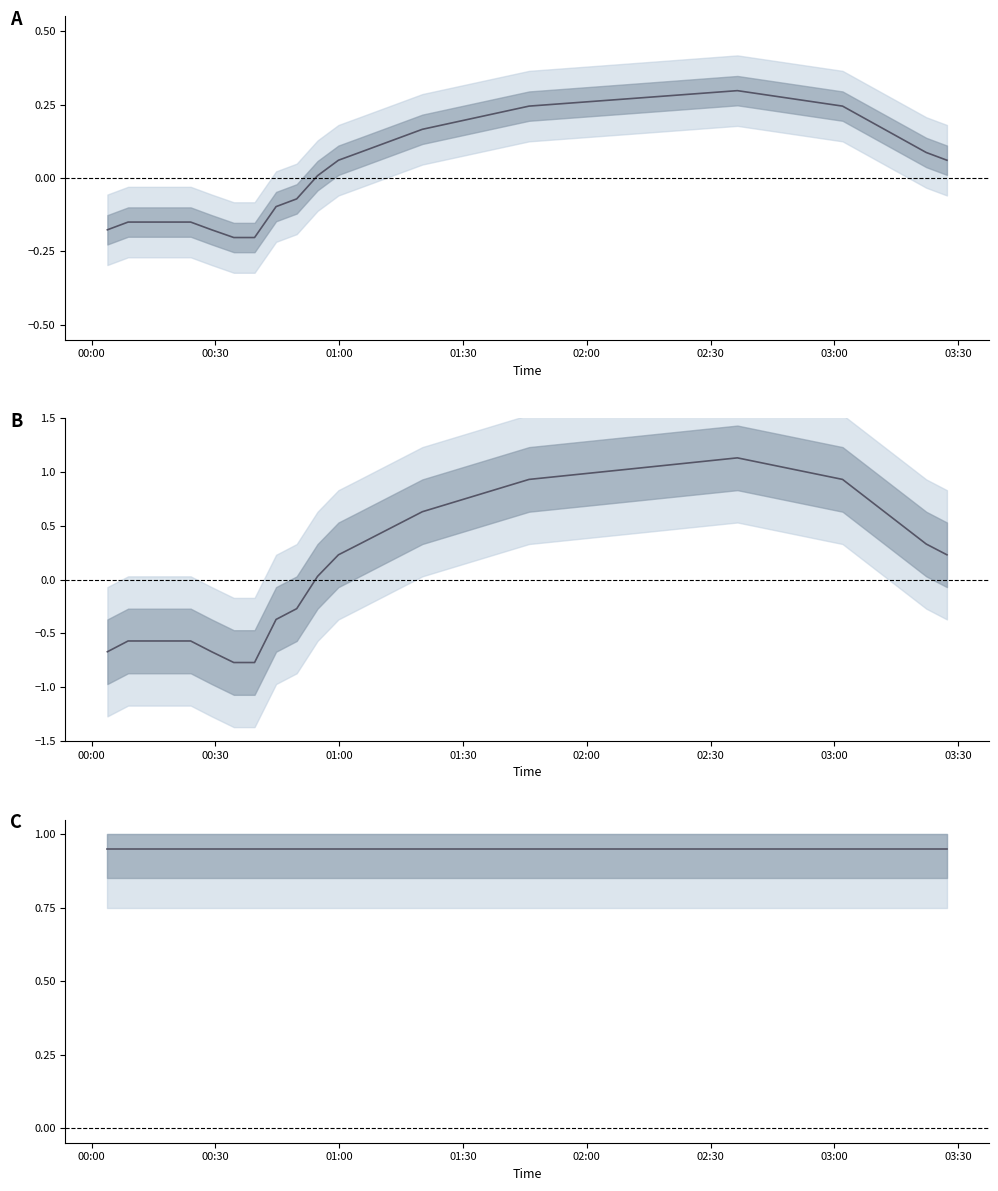

What position from the left is 00:00?

1